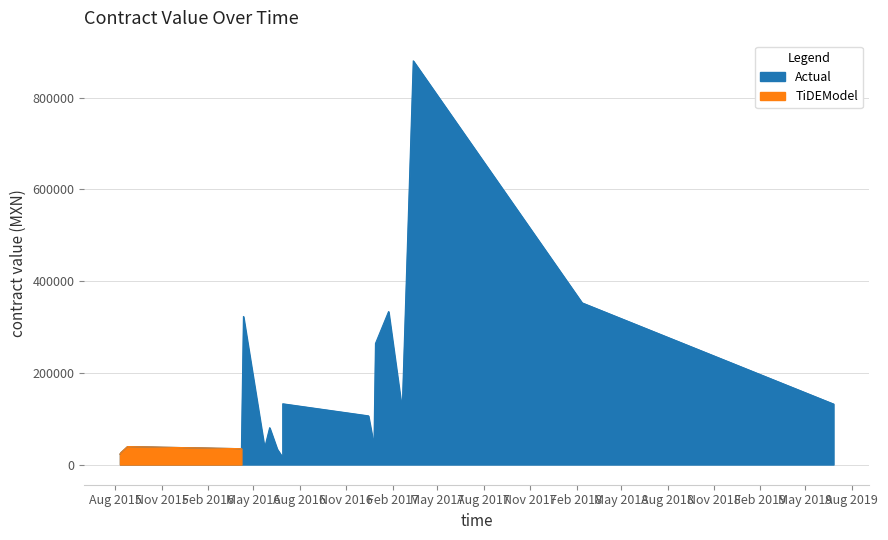

True or false: TiDEModel and Actual intersect in this chart.

False